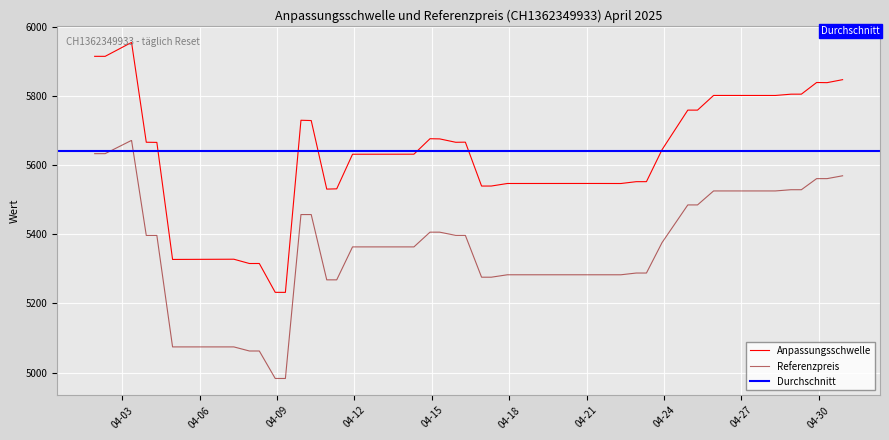

True or false: Referenzpreis and Anpassungsschwelle intersect in this chart.

False